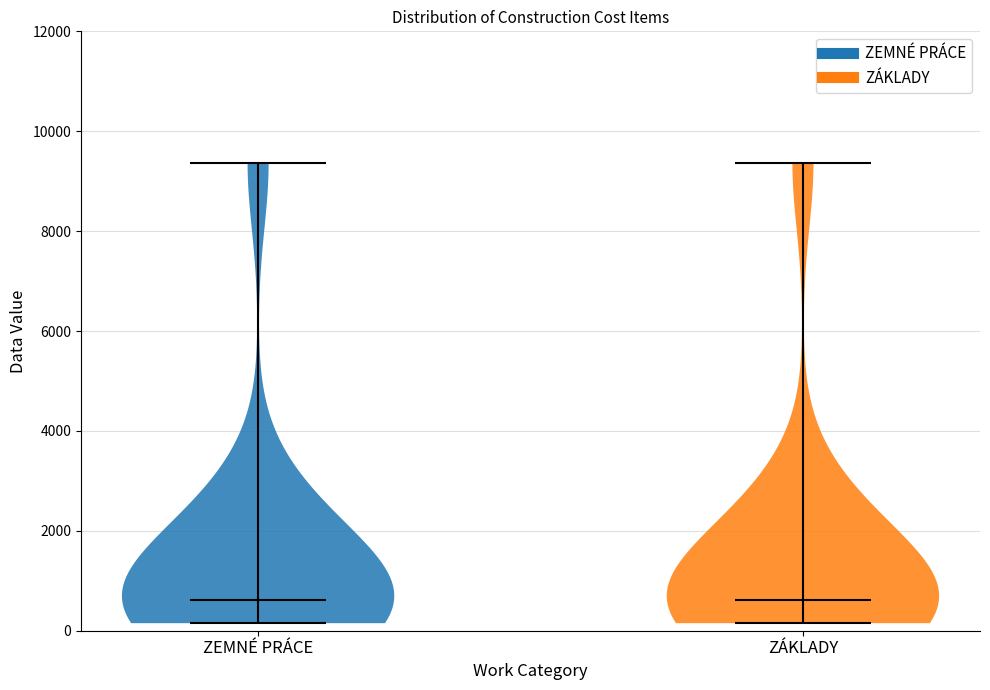

Reading left to right, read every violin against the y-axis: where its median line is, and the lowest and highest points it reaches. The values are not printed on the chart, so give them approximately, as read against the axis.

ZEMNÉ PRÁCE: median line 600, lowest point 200, highest point 9400
ZÁKLADY: median line 600, lowest point 200, highest point 9400